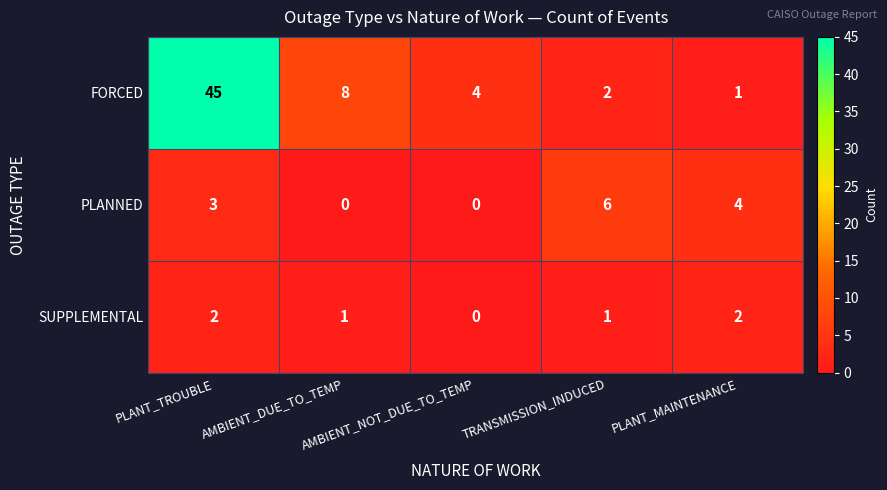

How many PLANNED values are between 0 and 4?

4